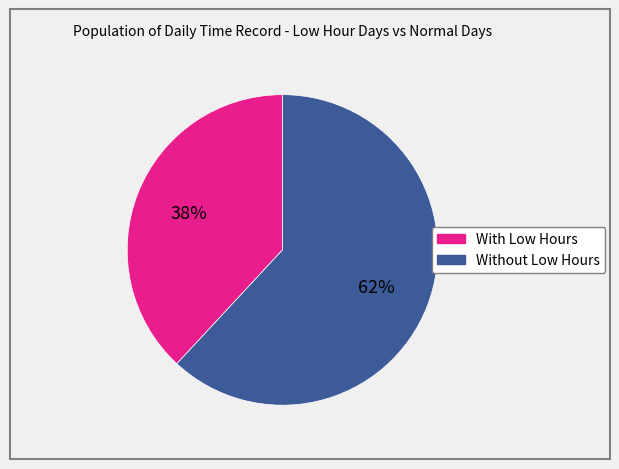

Is there any slice that represents more than half of the pie?

Yes